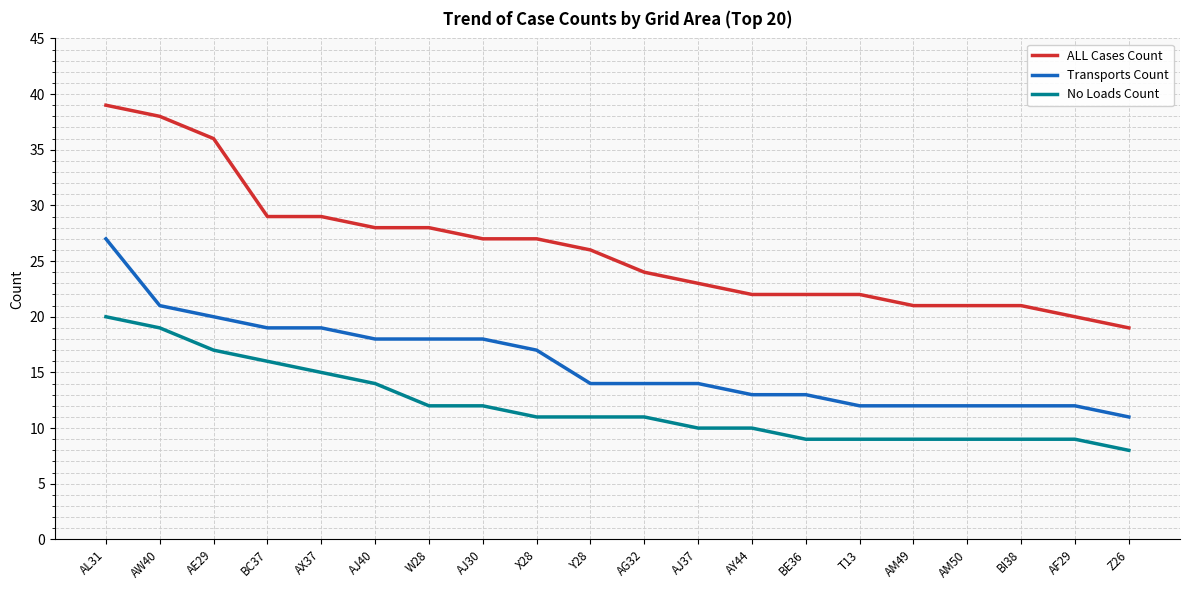

Is the value of No Loads Count at Y28 greater than the value of ALL Cases Count at AW40?

No